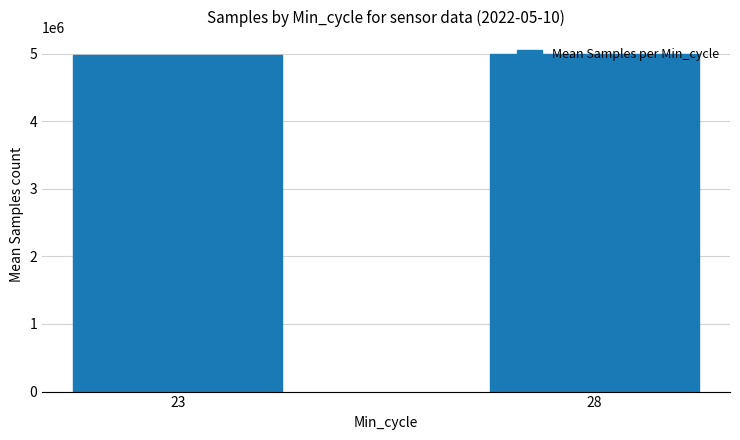

What is the change in value from 23 to 28?

+18326